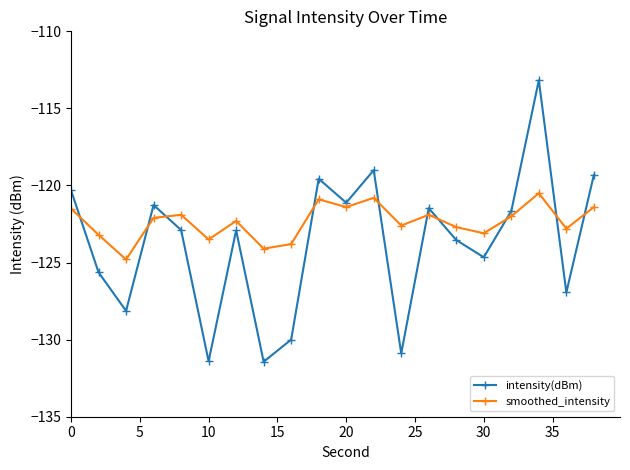

What is the value of the intensity(dBm) point at the 9th from the left?

-130.0